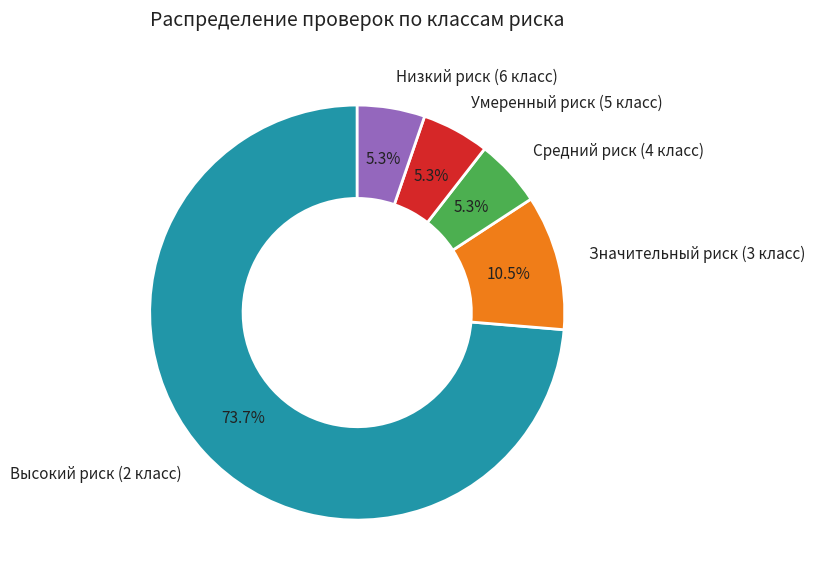

Does any single category account for the majority?

Yes